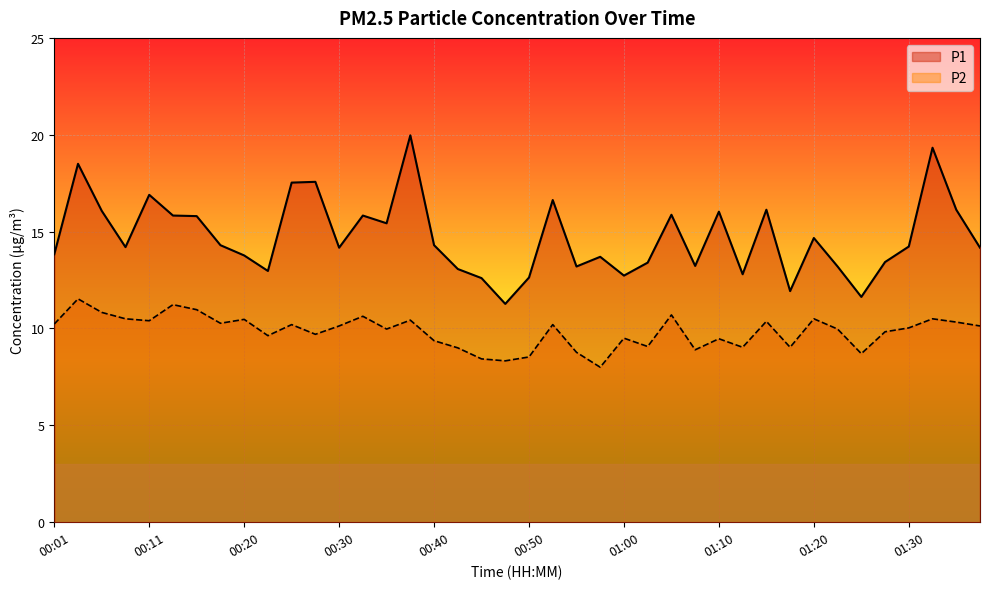

True or false: P1 and P2 cross at least once.

False